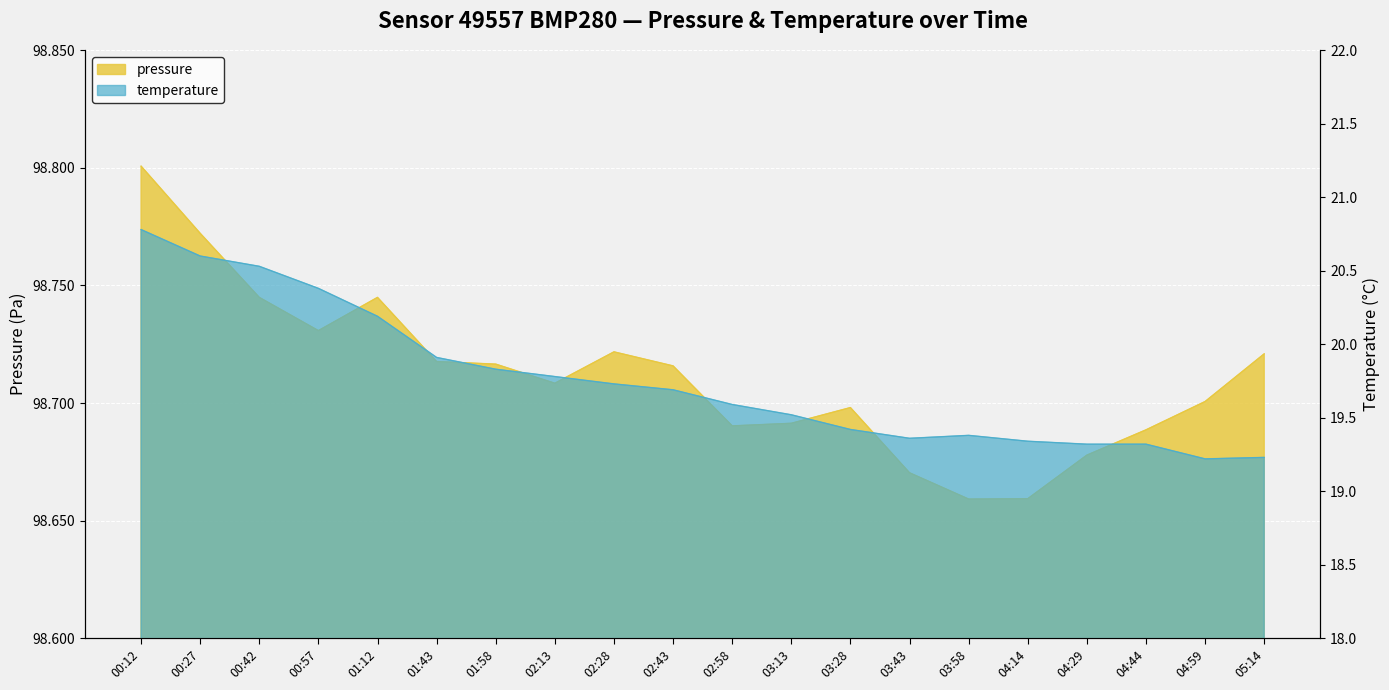

At how many categories does at least one series exceed 46413?

20